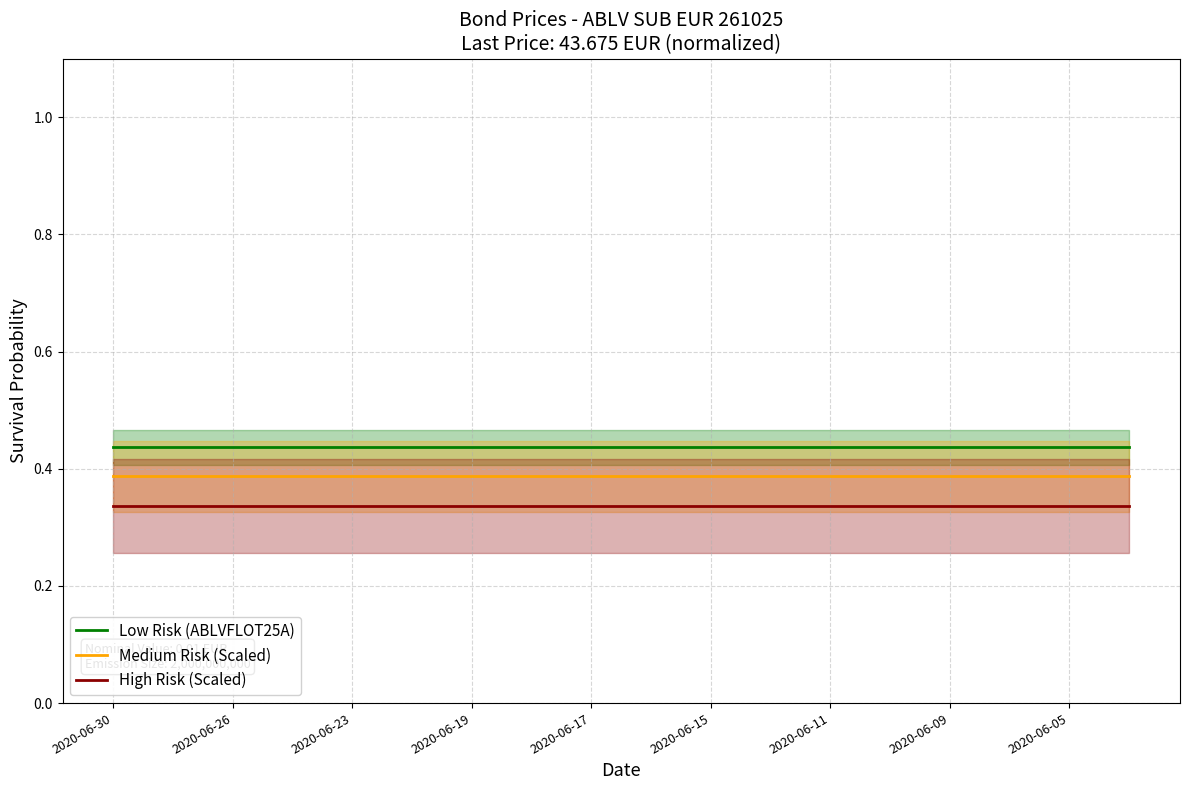

Is it true that High Risk (Scaled) equals 0.5 at 2020-06-19?

False